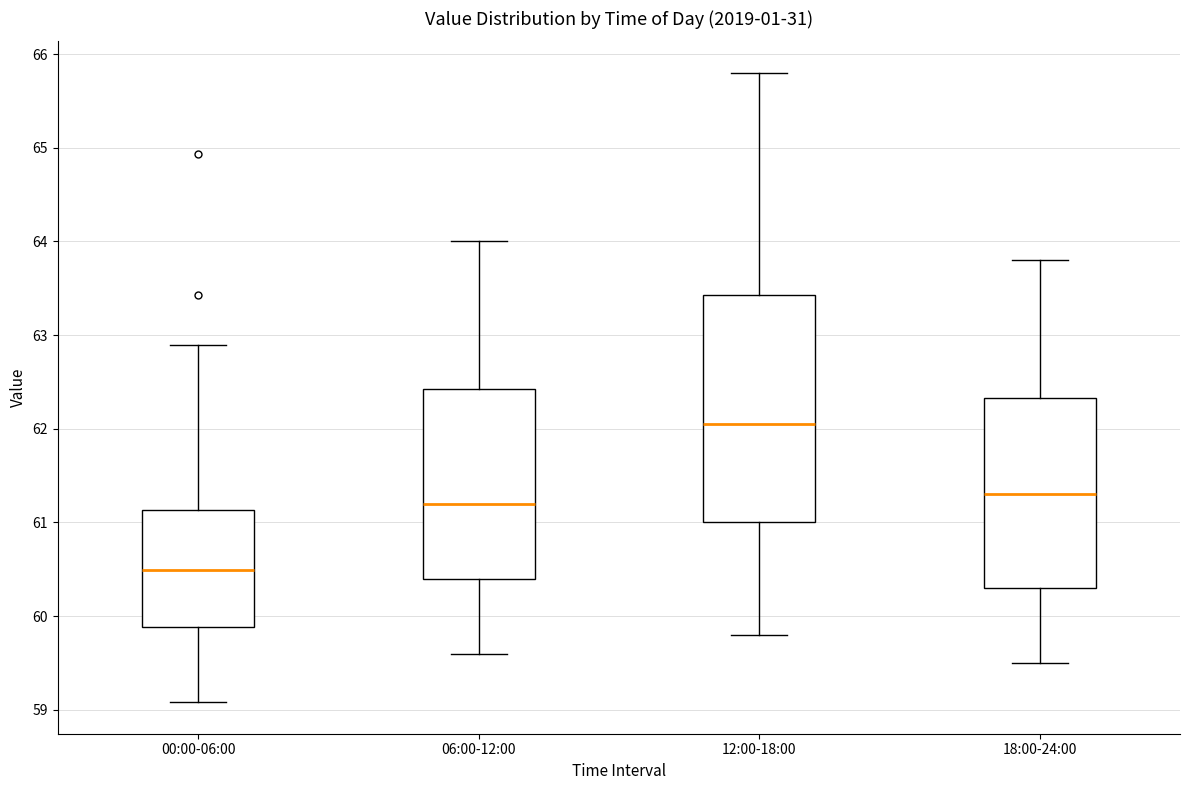

Where does the lower whisker of the box for 12:00-18:00 end on the y-axis? The values are not printed on the chart, so give them approximately, as read against the axis.

59.8